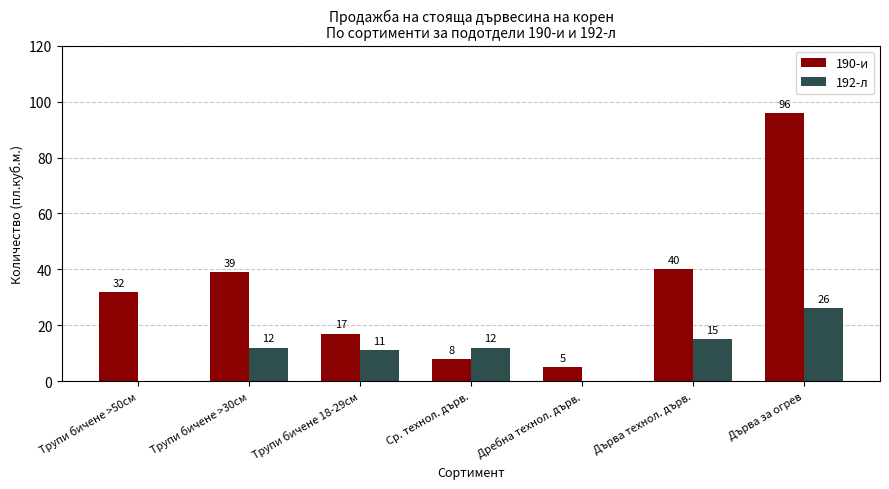

How many 192-л values are between 0 and 15?

6